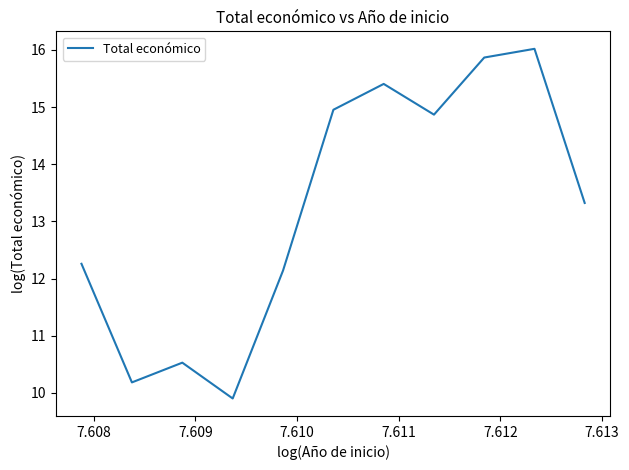

What is the difference between the maximum and minimum values?

6.1